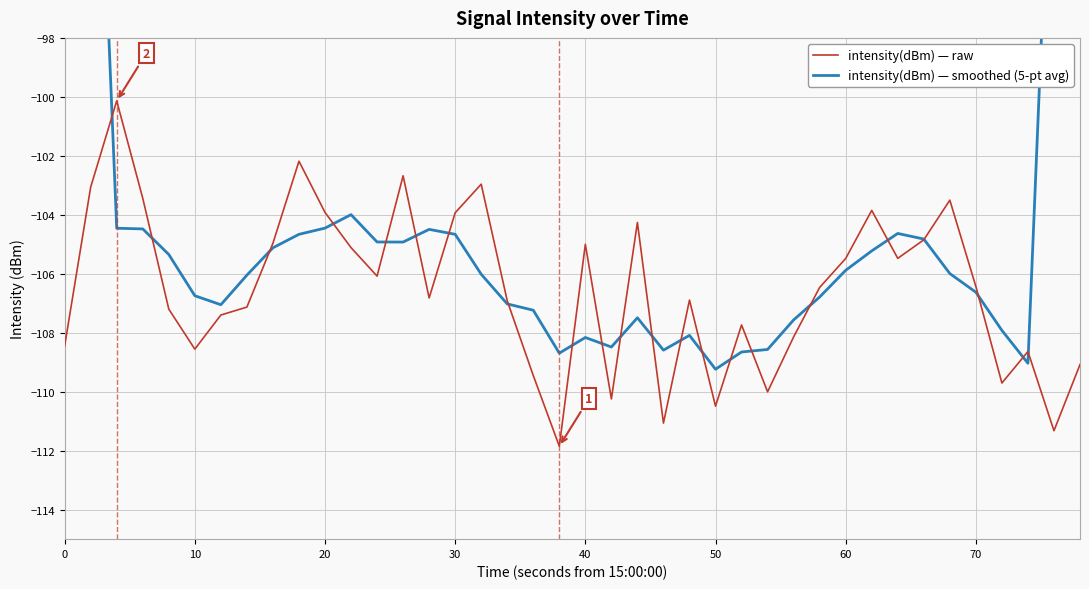

After their last crossing, which series has the higher values: intensity(dBm) — smoothed (5-pt avg) or intensity(dBm) — raw?

intensity(dBm) — smoothed (5-pt avg)